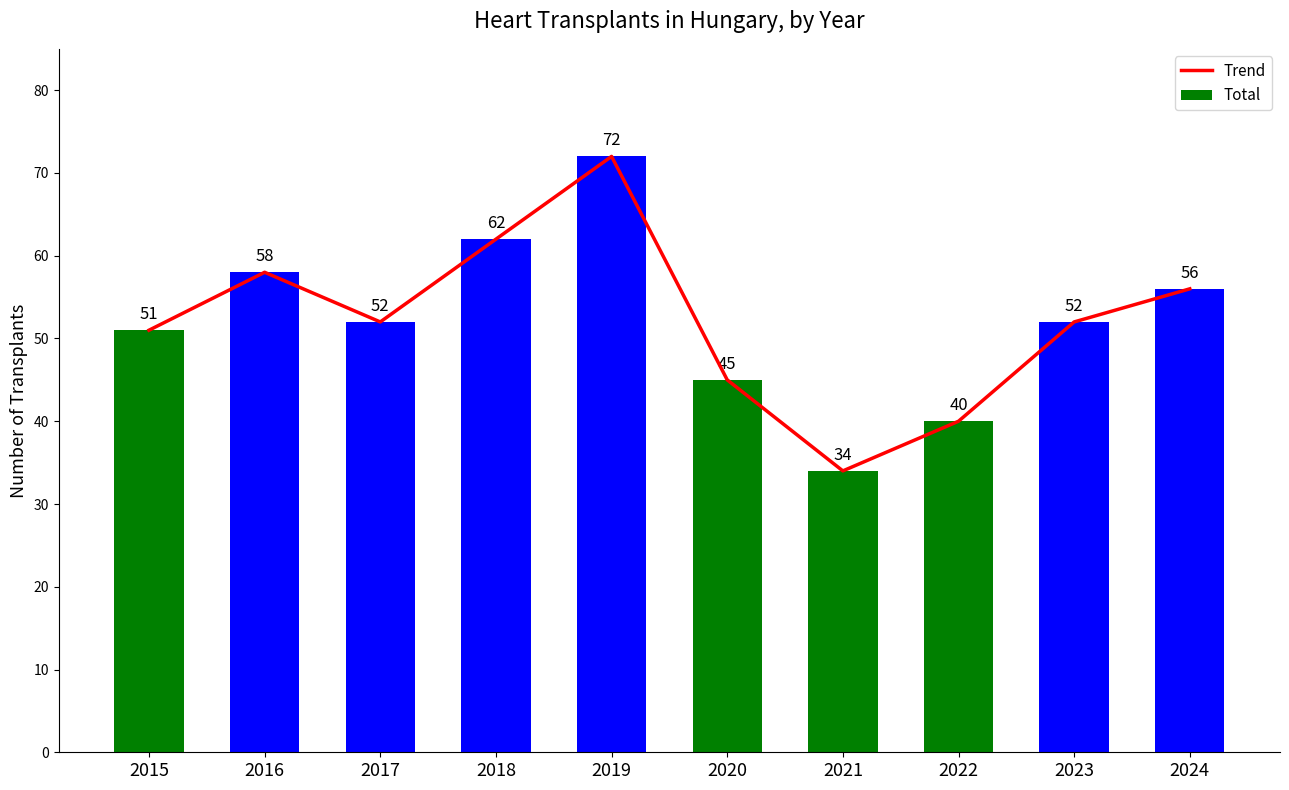

Does the chart contain stacked bars?

No